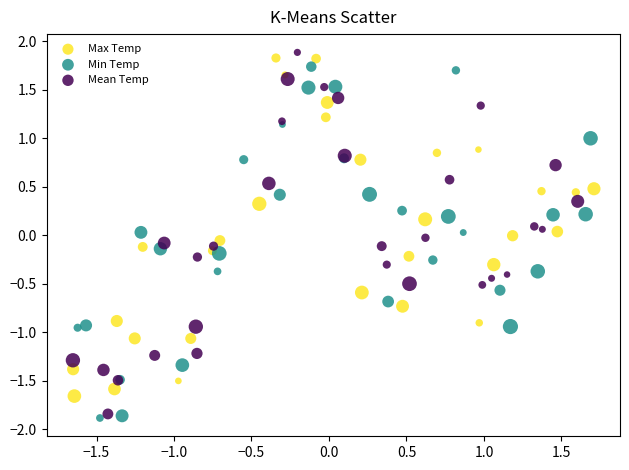

What are all the series names shown in the legend?

Max Temp, Min Temp, Mean Temp